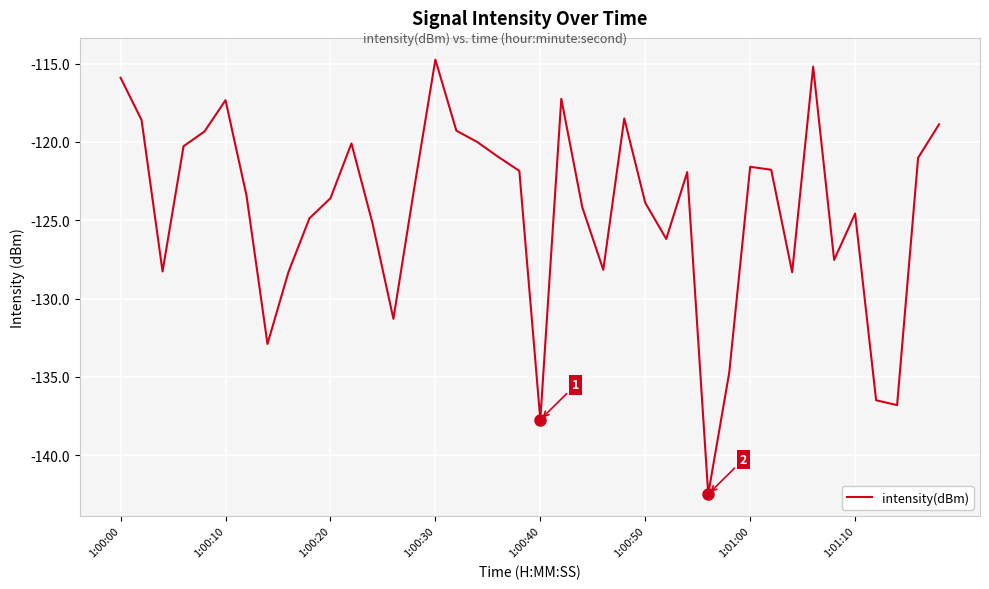

What is the difference between the maximum and minimum values?

27.8